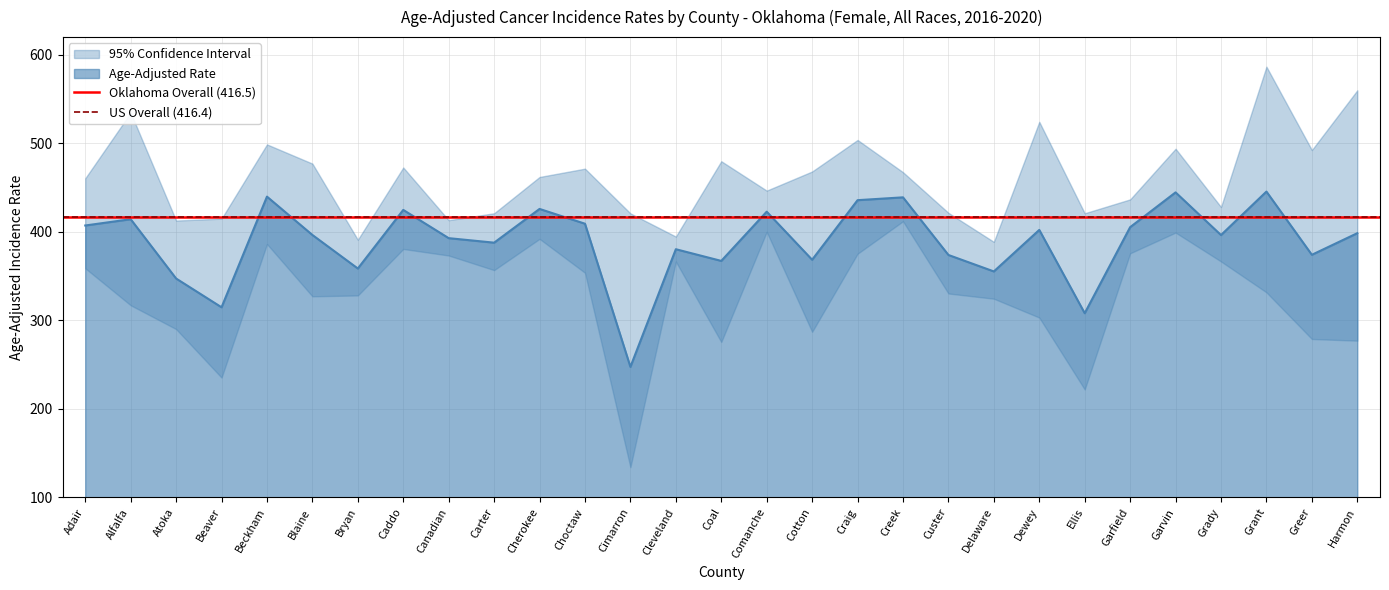

How many lines are shown in the chart?

2